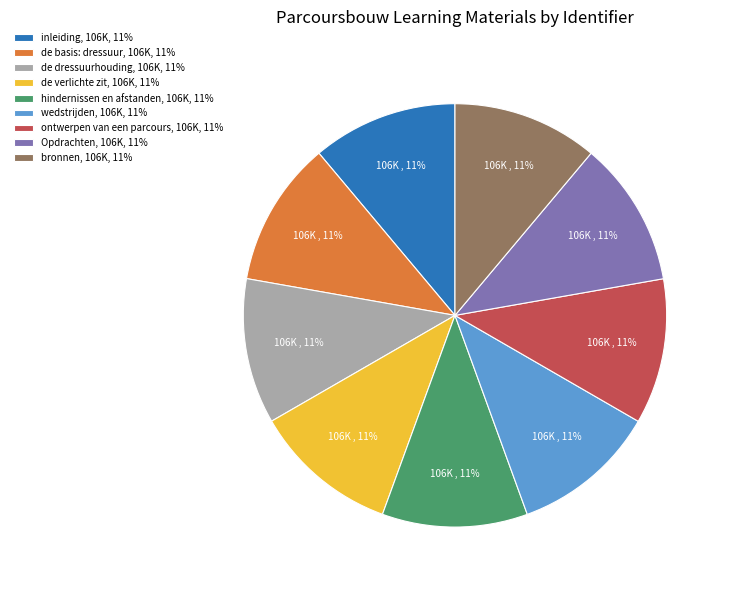

Is there any slice that represents more than half of the pie?

No